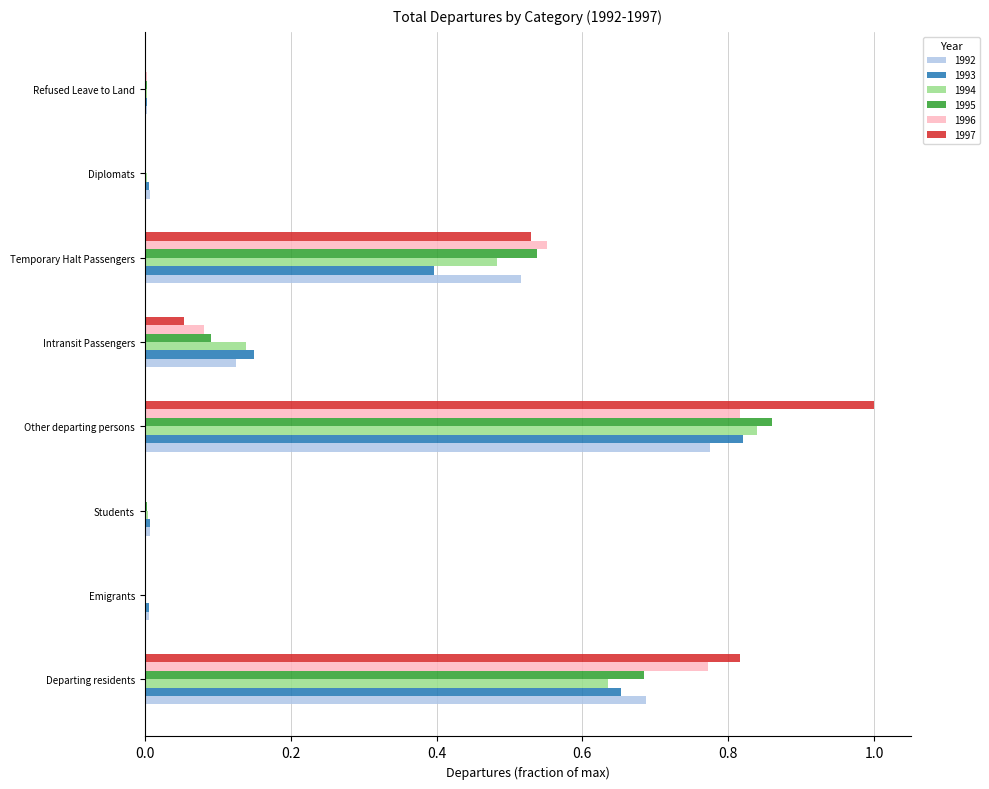

What is the sum of all 1996 values?

2.2